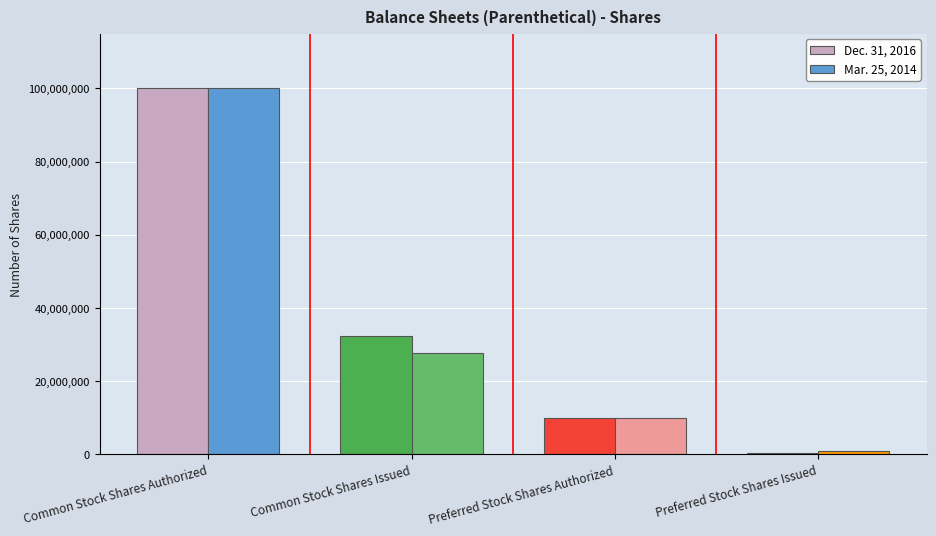

Reading left to right, what are all the values shown in this chart?

Dec. 31, 2016: Common Stock Shares Authorized=100000000	Common Stock Shares Issued=32318471	Preferred Stock Shares Authorized=10000000	Preferred Stock Shares Issued=400000
Mar. 25, 2014: Common Stock Shares Authorized=100000000	Common Stock Shares Issued=27834415	Preferred Stock Shares Authorized=10000000	Preferred Stock Shares Issued=1000000